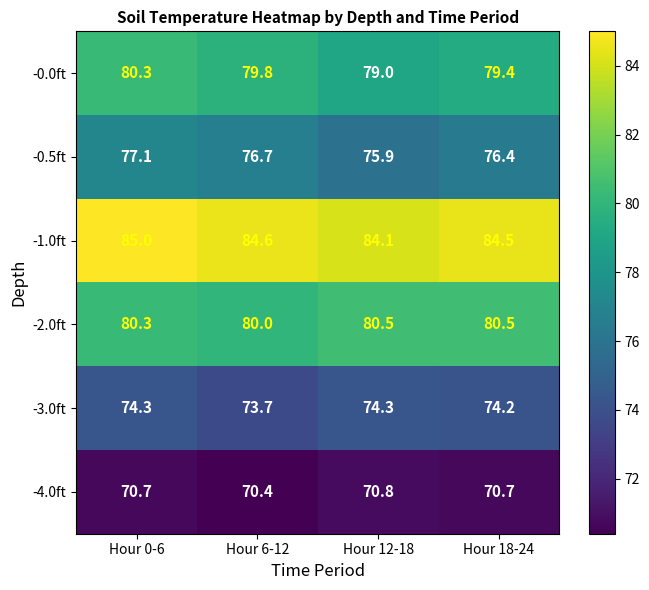

Read the -3.0ft value at Hour 0-6.

74.3